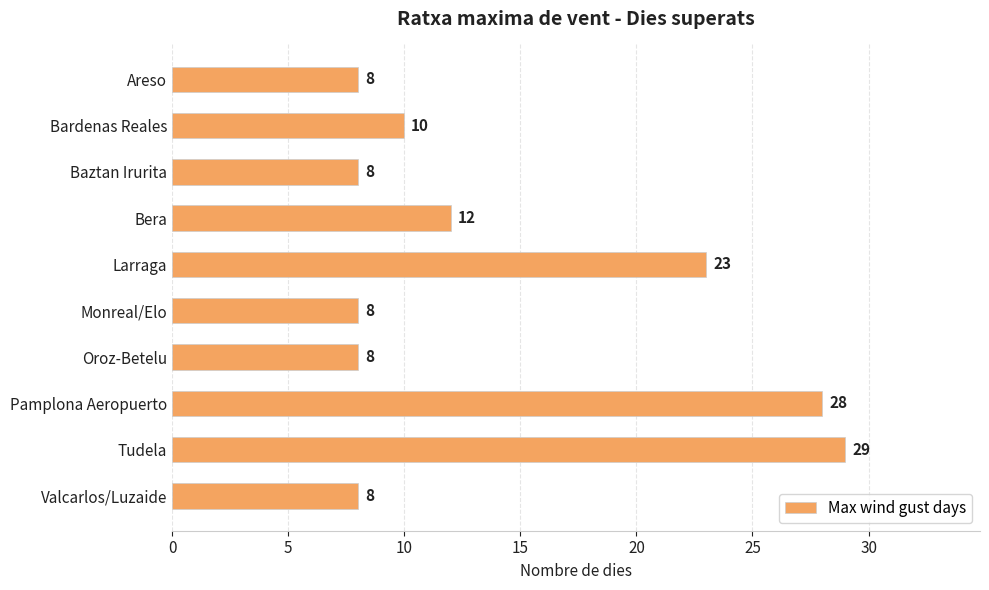

Reading bottom to top, transcribe all the data shown in this chart.

8	29	28	8	8	23	12	8	10	8